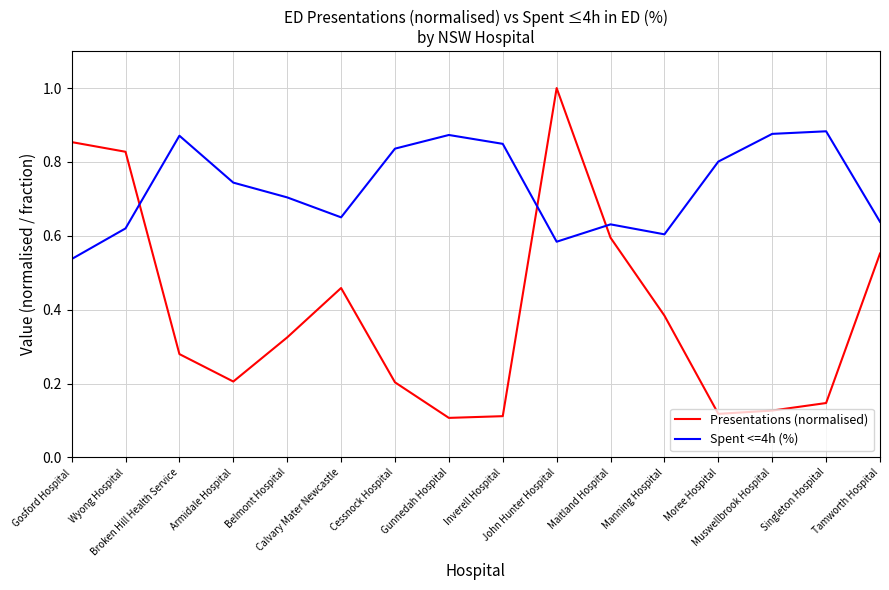

Is the value of Presentations (normalised) at Moree Hospital greater than the value of Spent <=4h (%) at Gunnedah Hospital?

No